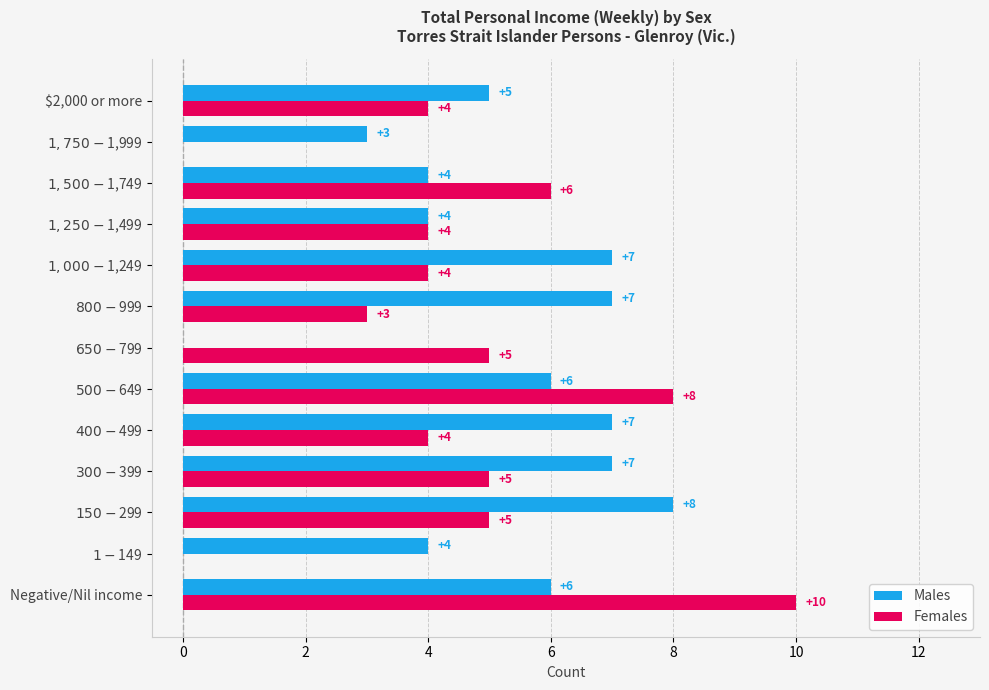

What is the maximum value shown in the chart?

10